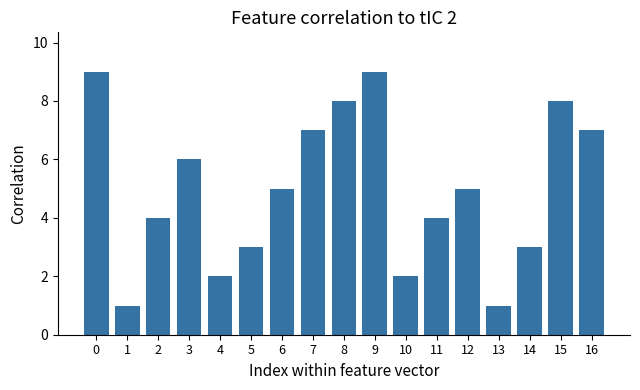

Reading left to right, what are all the values shown in this chart?

9	1	4	6	2	3	5	7	8	9	2	4	5	1	3	8	7